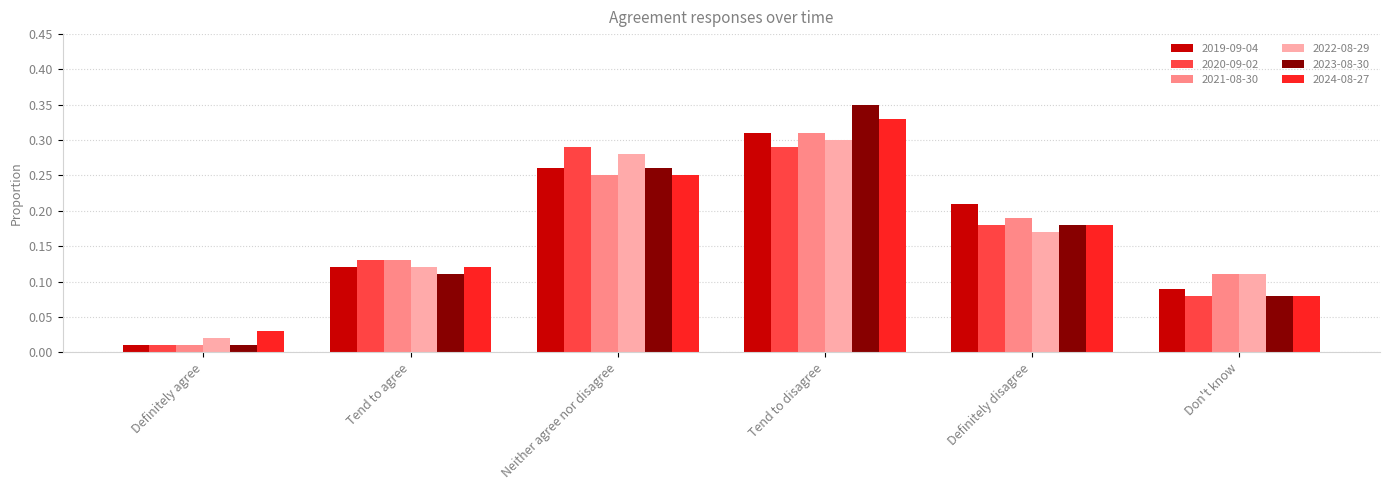

How many data points does each series have?

6